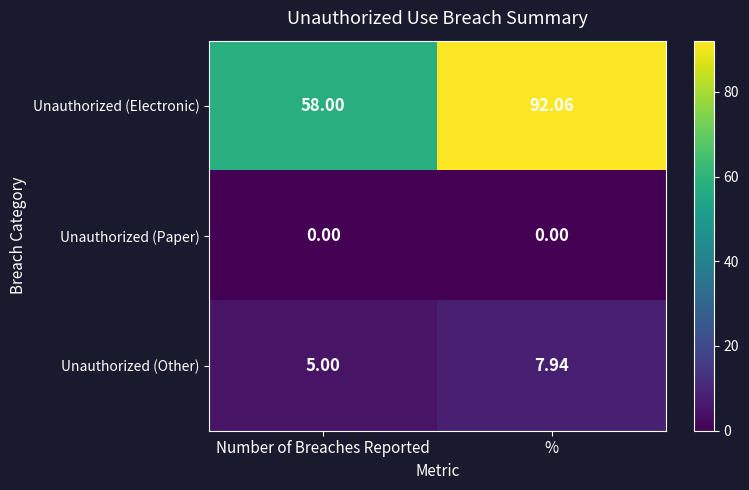

At which label does Unauthorized (Electronic) first exceed 92?

%